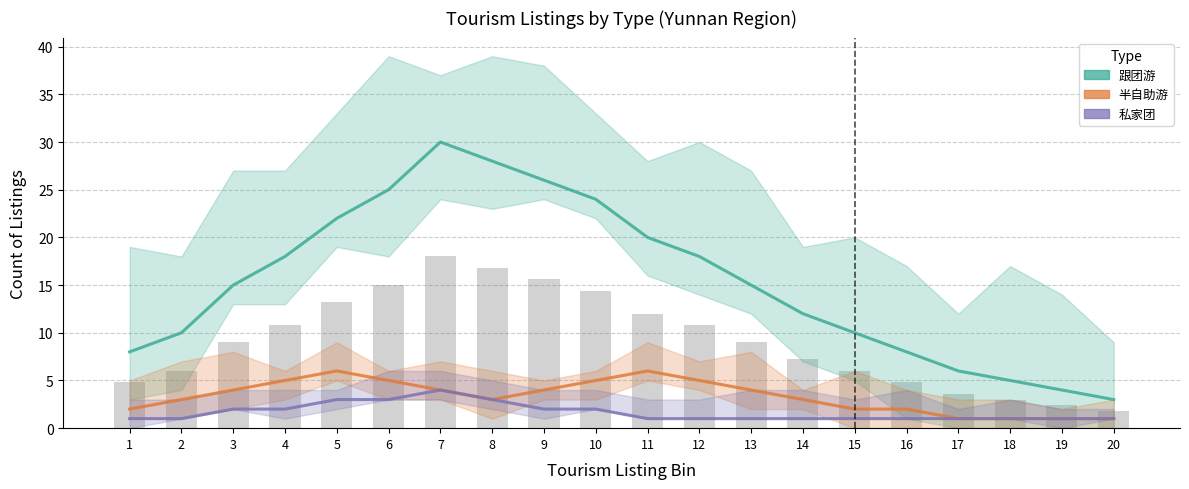

What value does the 私家团 series have at 10?

2